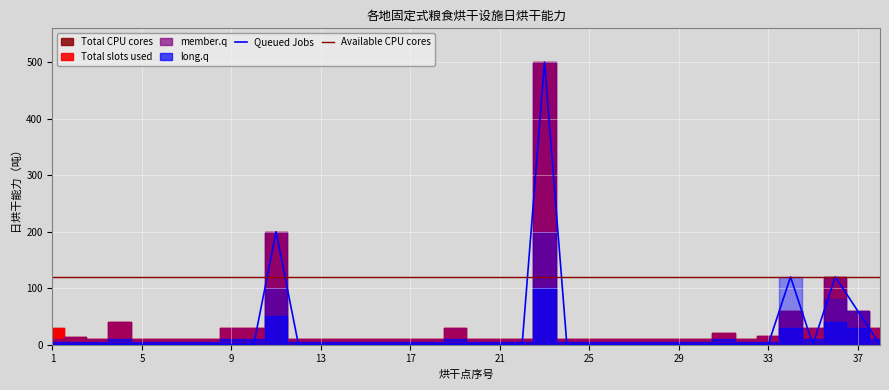

What is the difference between the maximum and minimum values in the Queued Jobs series?

500